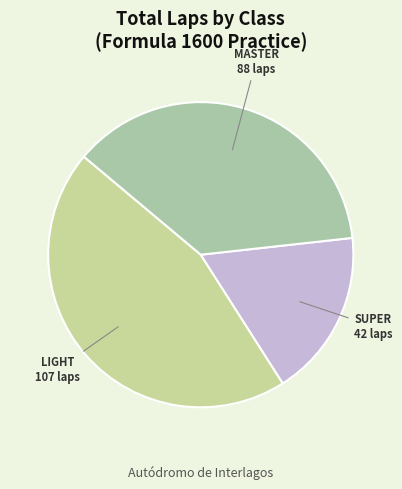

How many segments does this pie chart have?

3